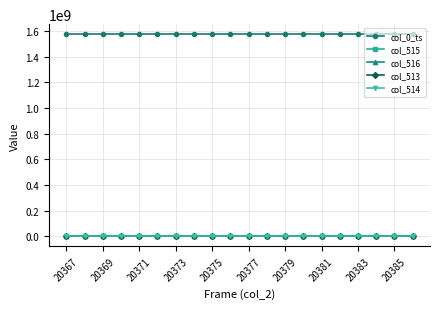

What is the highest value of the col_516 series?

39765.0